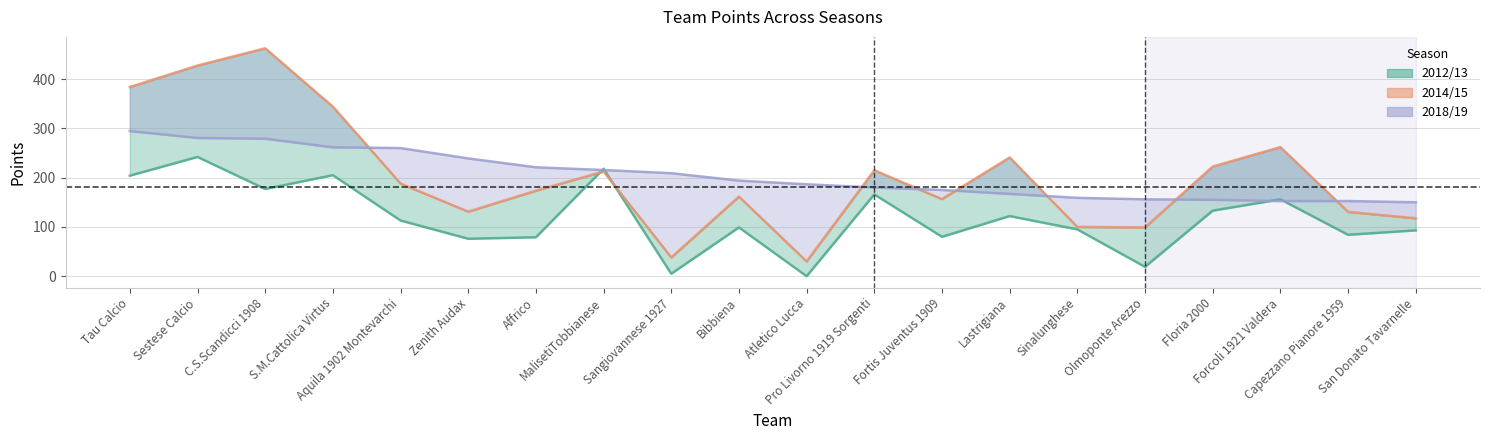

Which series has the largest range (max minus min)?

2014/15